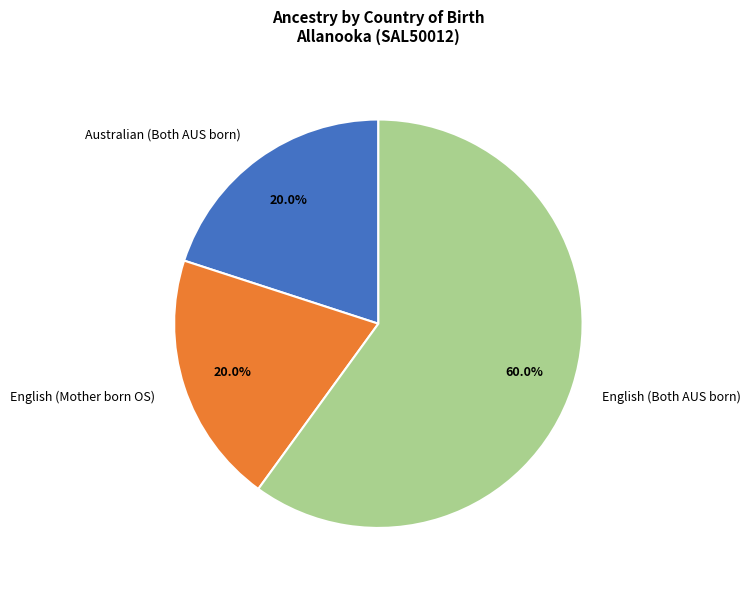

Which slice is the largest?

English (Both AUS born)